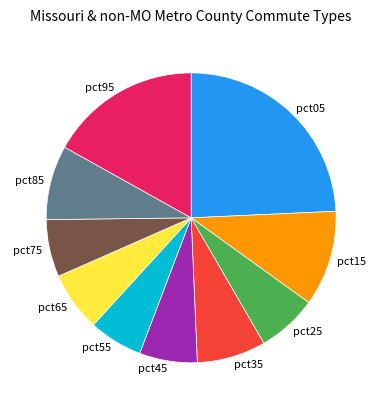

Do pct05 and pct55 together represent more than half of the pie?

No